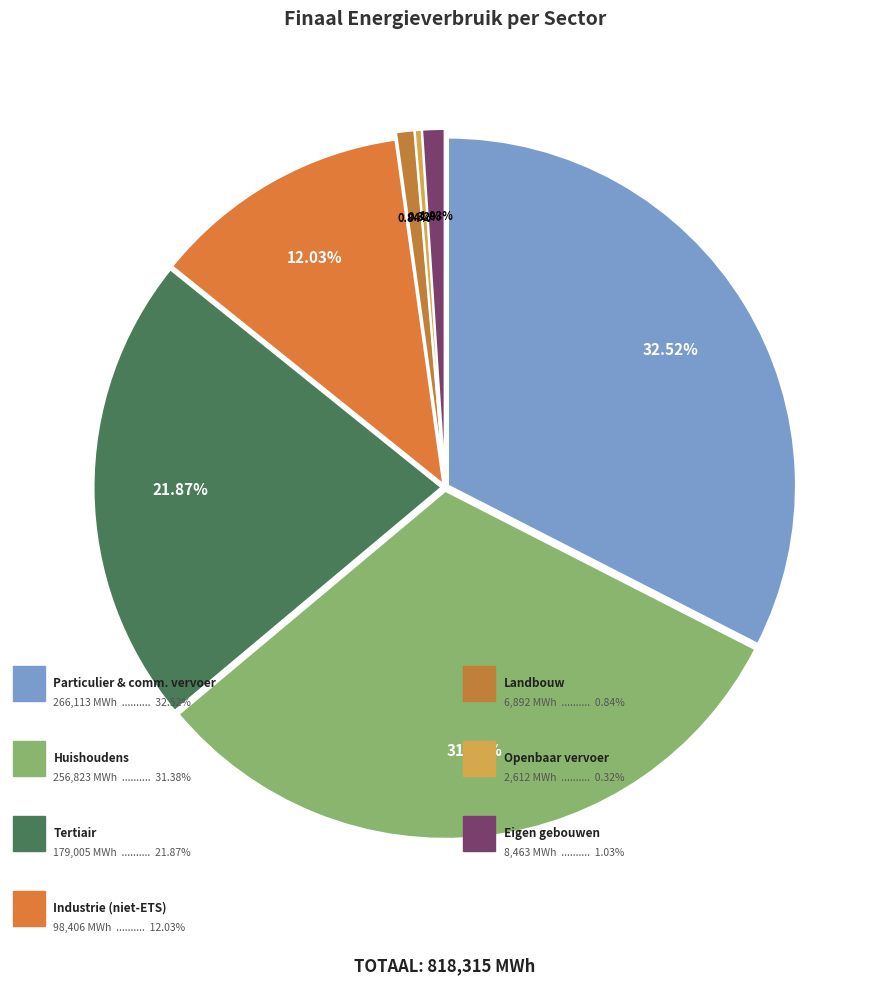

To the nearest percent, what is the combined percentage of huishoudens and particulier en commercieel vervoer?

64%